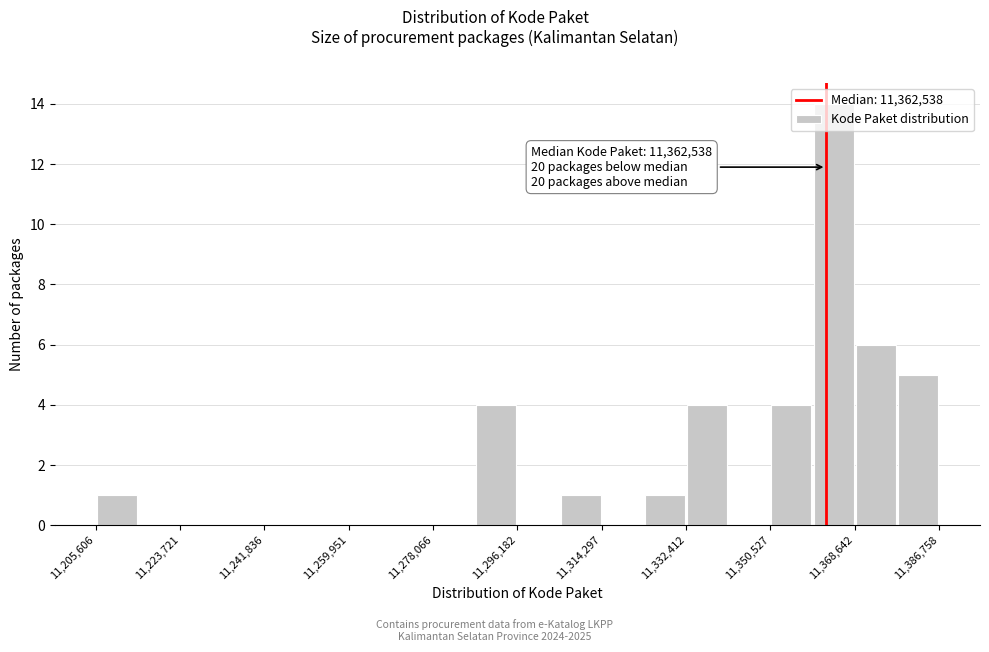

Which range on the x-axis has the tallest bar?

11360000 to 11368000